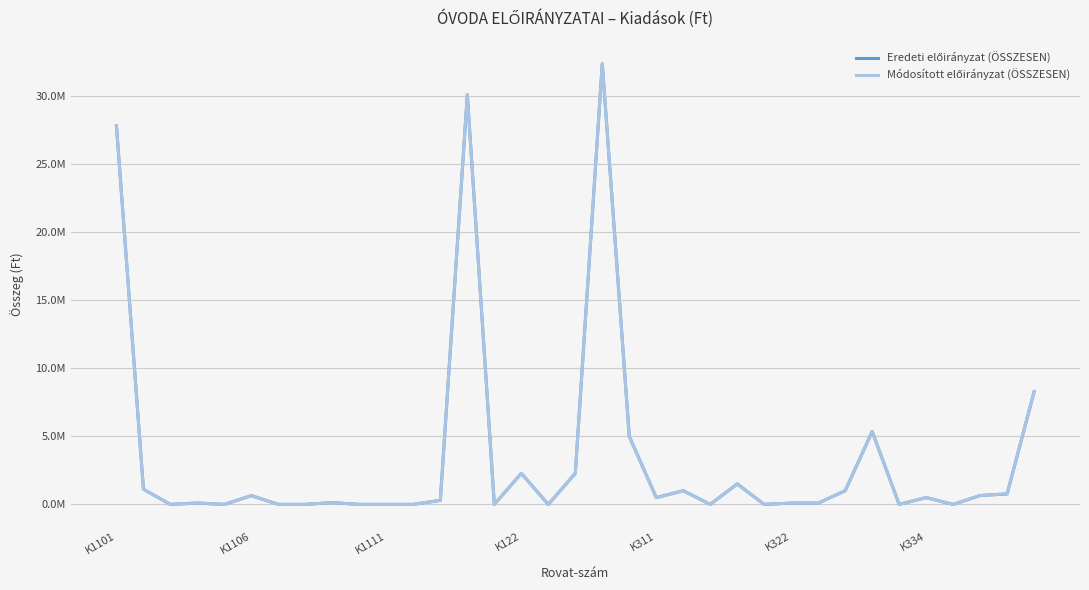

Does the chart display data point markers on the line(s)?

No